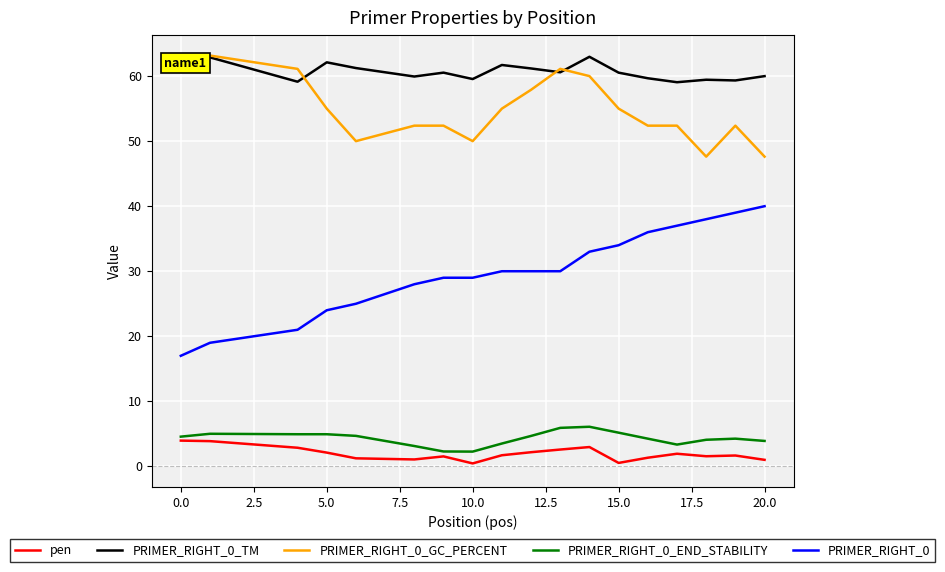

Which series has the largest total across all categories?

PRIMER_RIGHT_0_TM